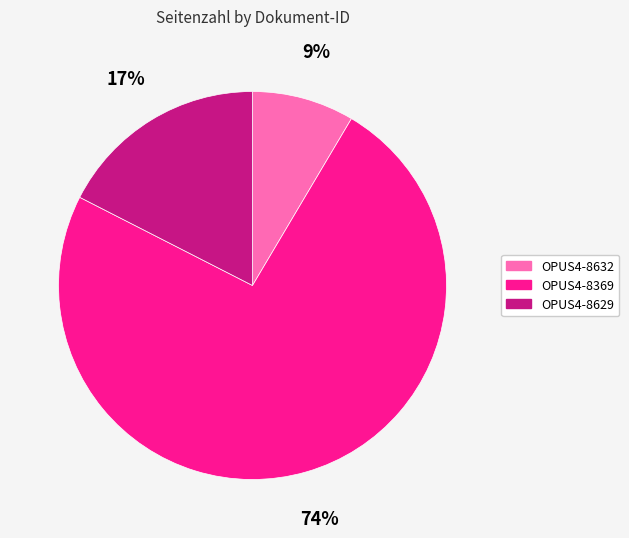

Is it true that OPUS4-8632 is 1% of the pie?

False